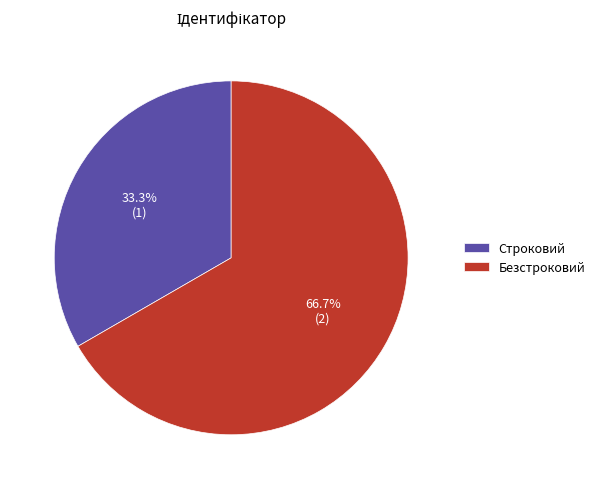

What percentage do Строковий and Безстроковий together represent?

100.0%